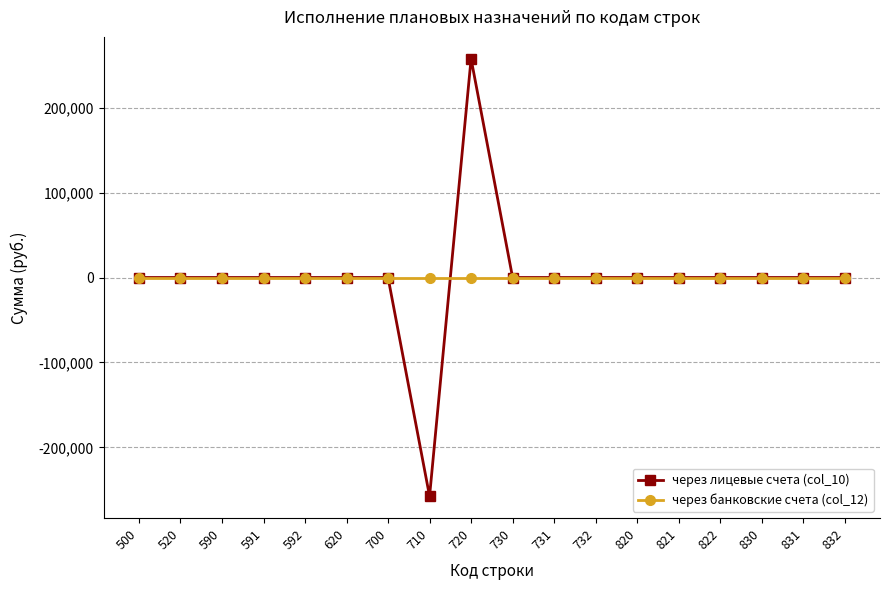

Count the number of data series in this chart.

2